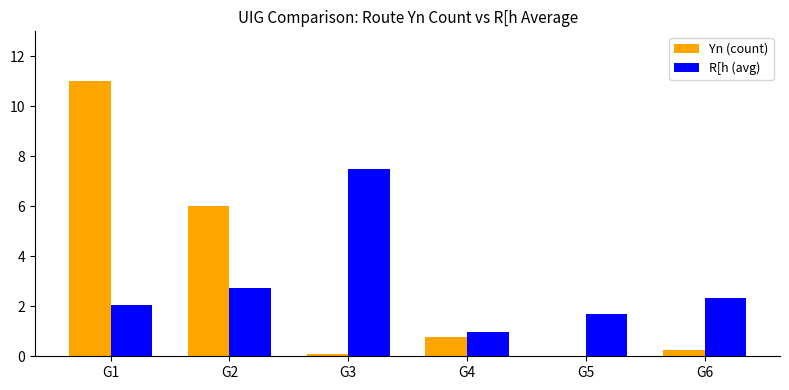

What is the sum of the Yn (count) values at G5 and G3?

0.1